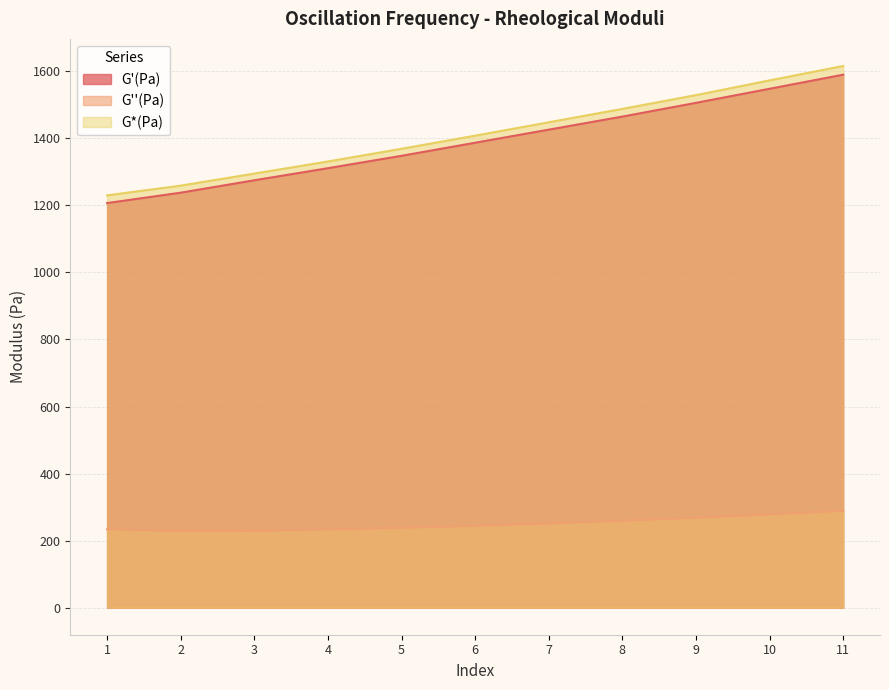

True or false: G*(Pa) has a value of 1331.0 at 4.

True